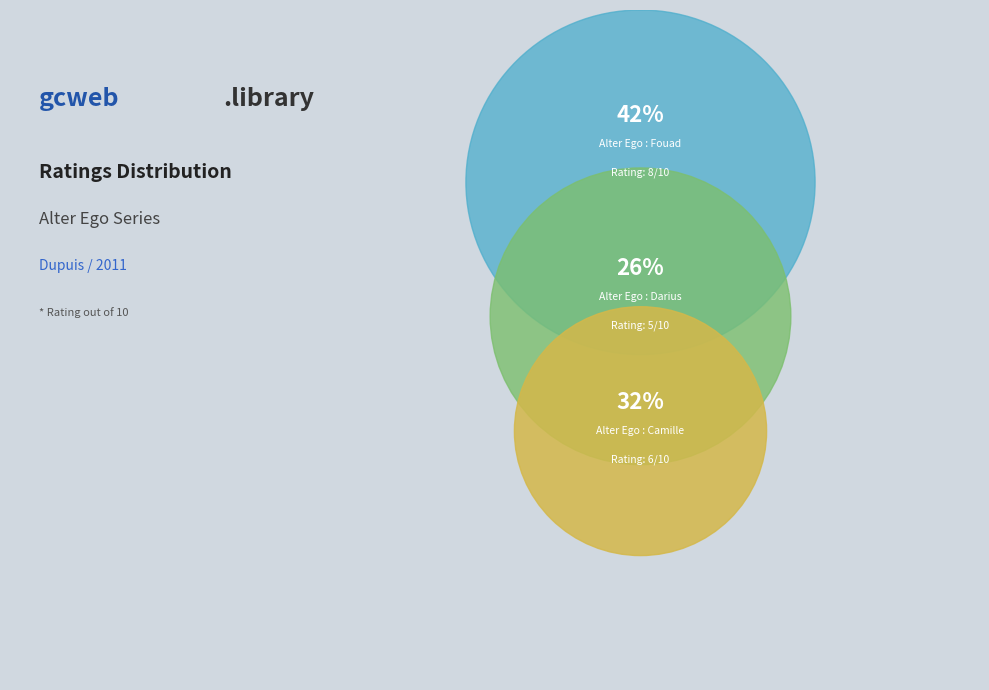

What is the change in value from Alter Ego : Fouad (635) to Alter Ego : Darius (707)?

-3